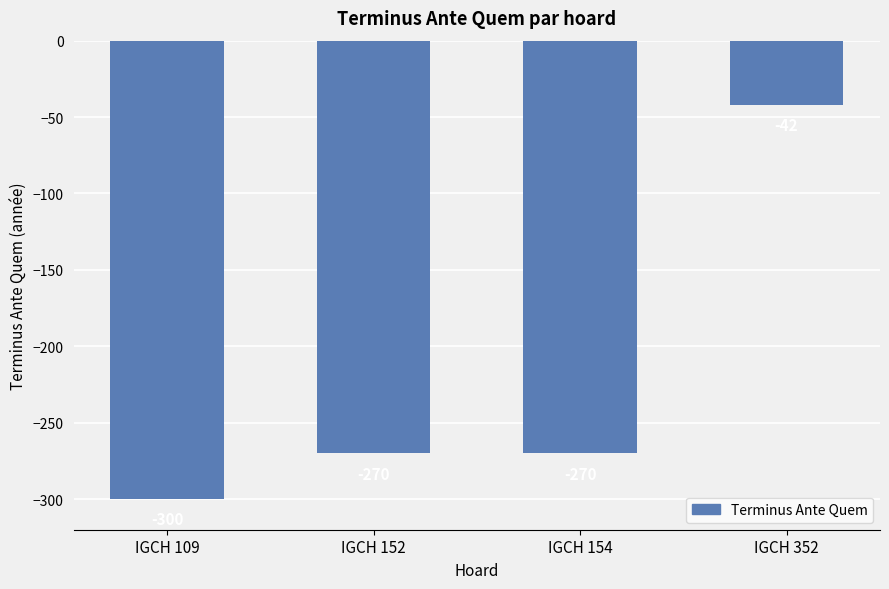

Reading left to right, transcribe all the data shown in this chart.

IGCH 109=-300	IGCH 152=-270	IGCH 154=-270	IGCH 352=-42